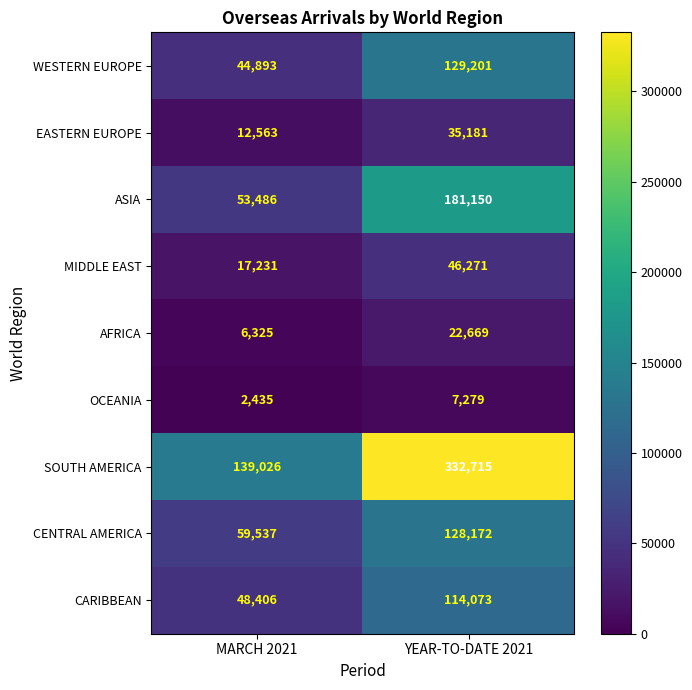

At which category is the sum across all series the highest?

YEAR-TO-DATE 2021